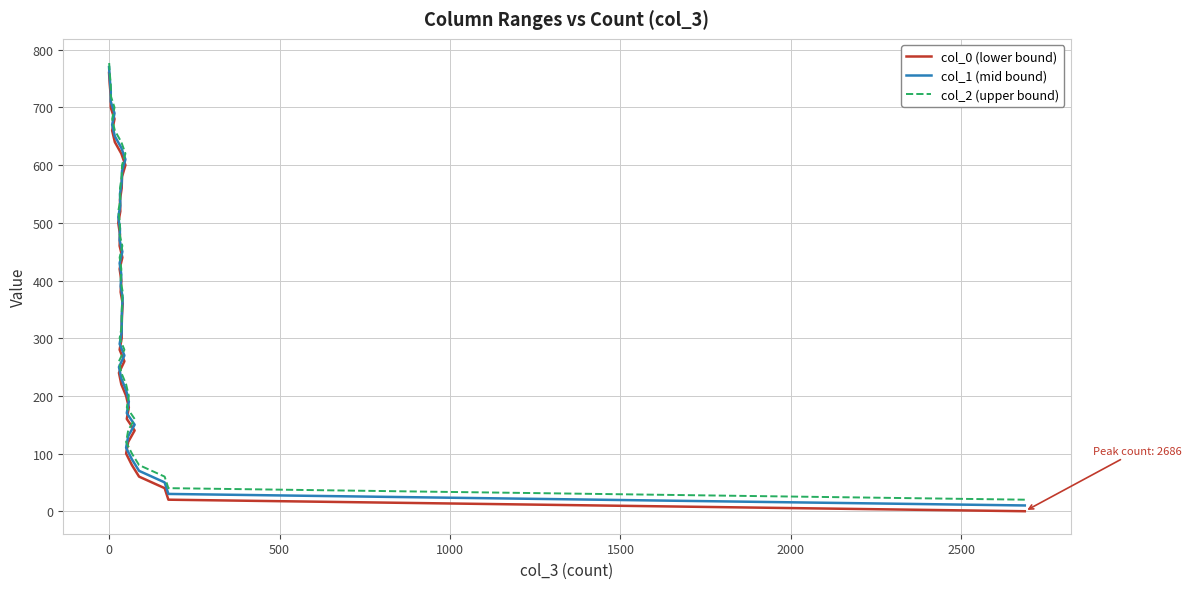

How many categories are shown in the chart?

39